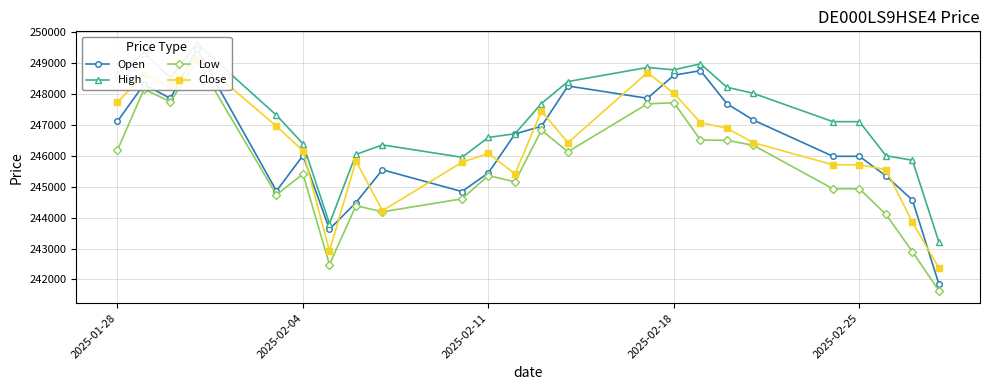

Is this an area chart (filled region under the line)?

No